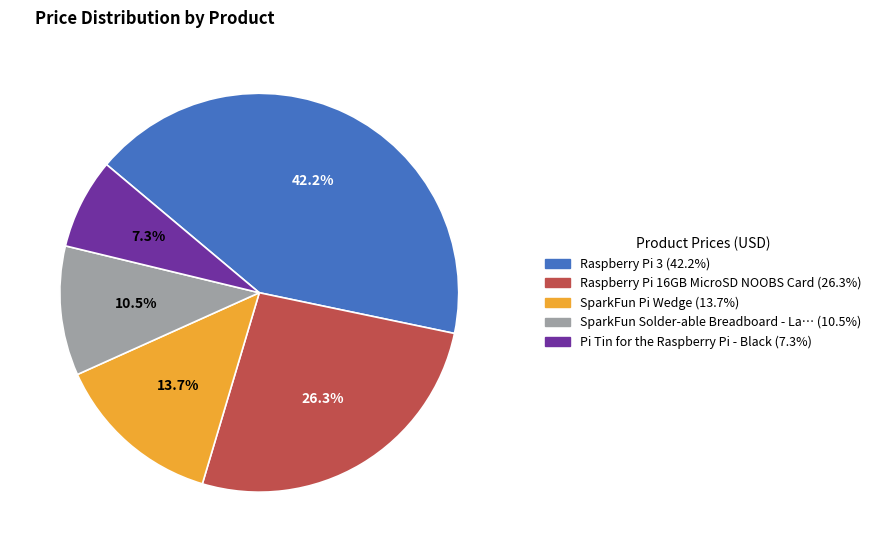

Is there any slice that represents more than half of the pie?

No